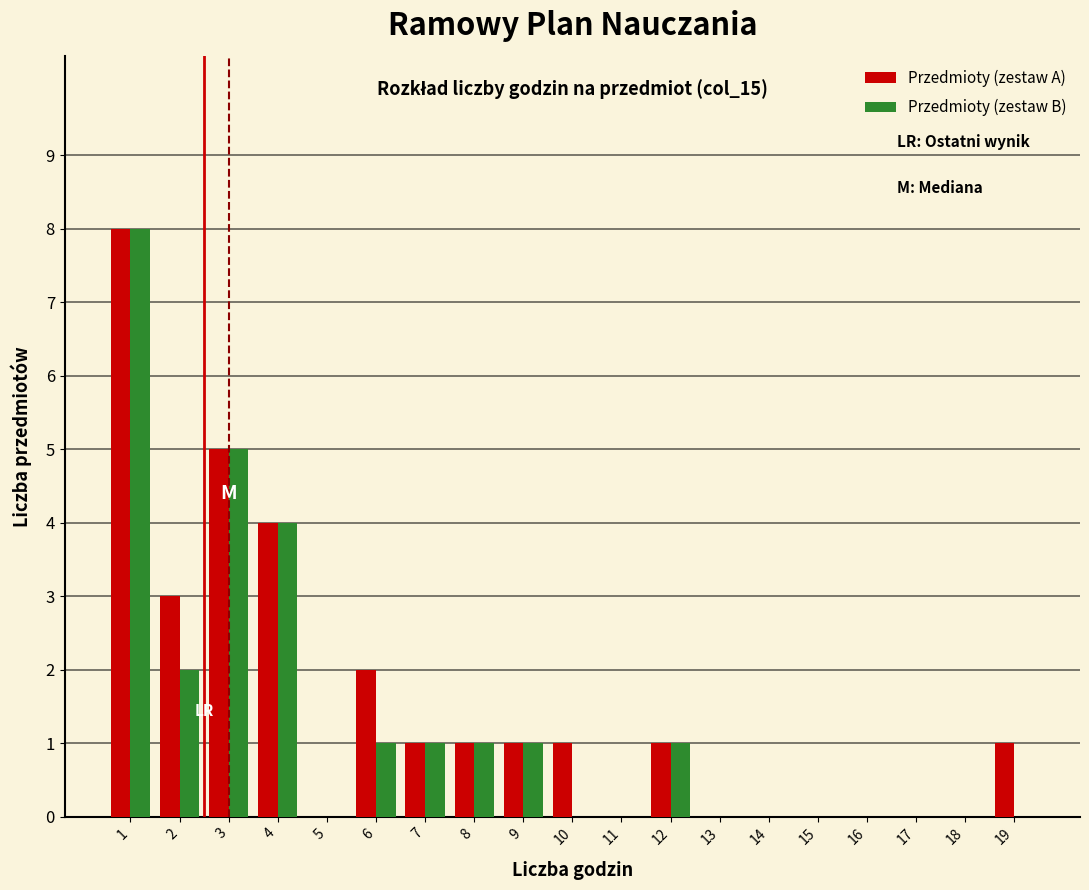

In the Przedmioty (zestaw A) series, which range on the x-axis has the tallest bar?

0.5 to 1.5